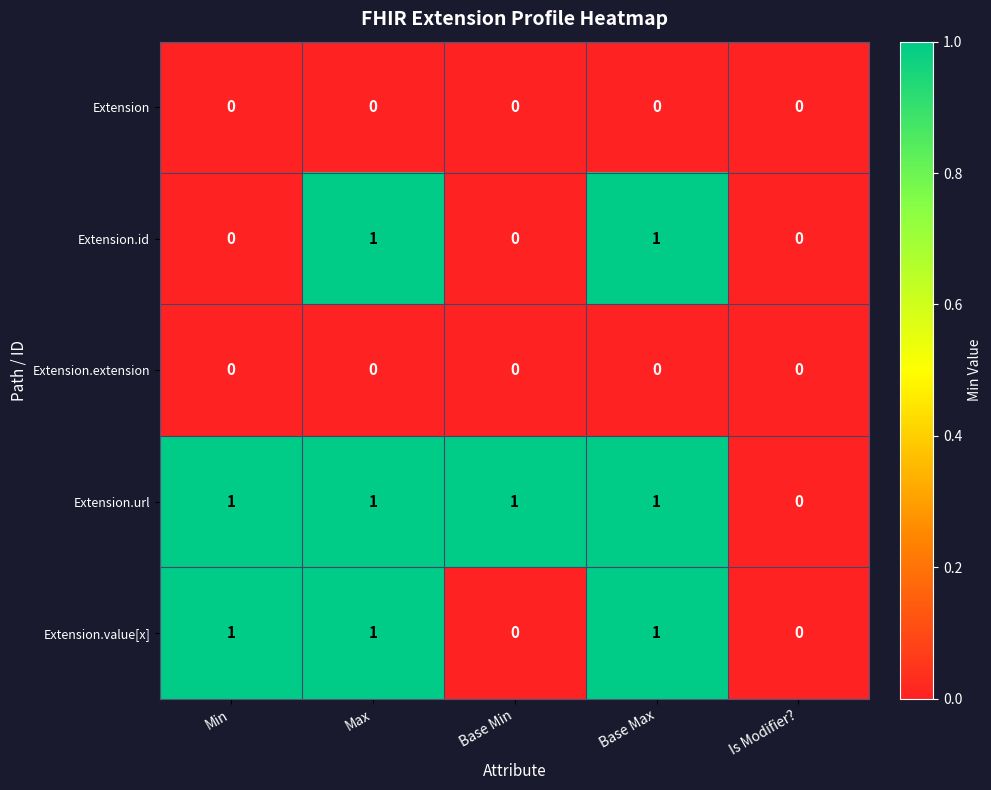

Reading left to right, what are all the values shown in this chart?

Extension: 0	0	0	0	0
Extension.id: 0	1	0	1	0
Extension.extension: 0	0	0	0	0
Extension.url: 1	1	1	1	0
Extension.value[x]: 1	1	0	1	0